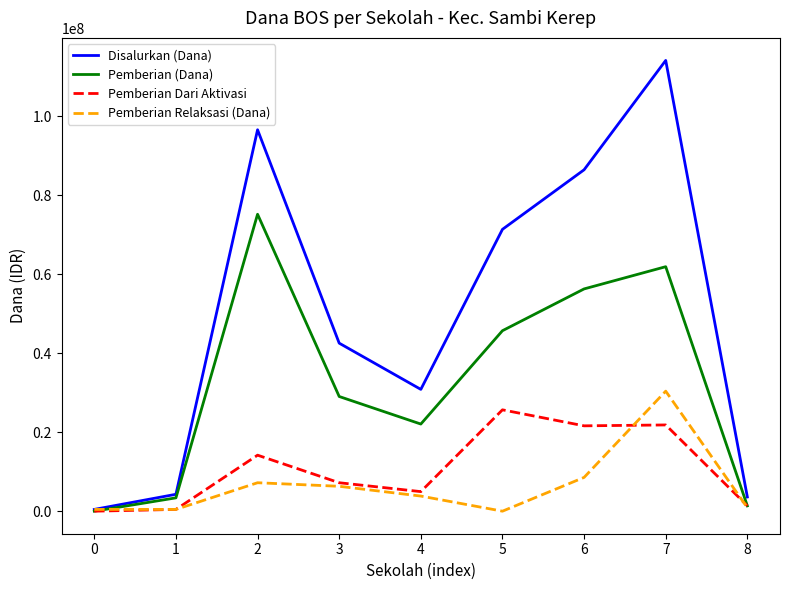

Which series has the largest range (max minus min)?

Disalurkan (Dana)